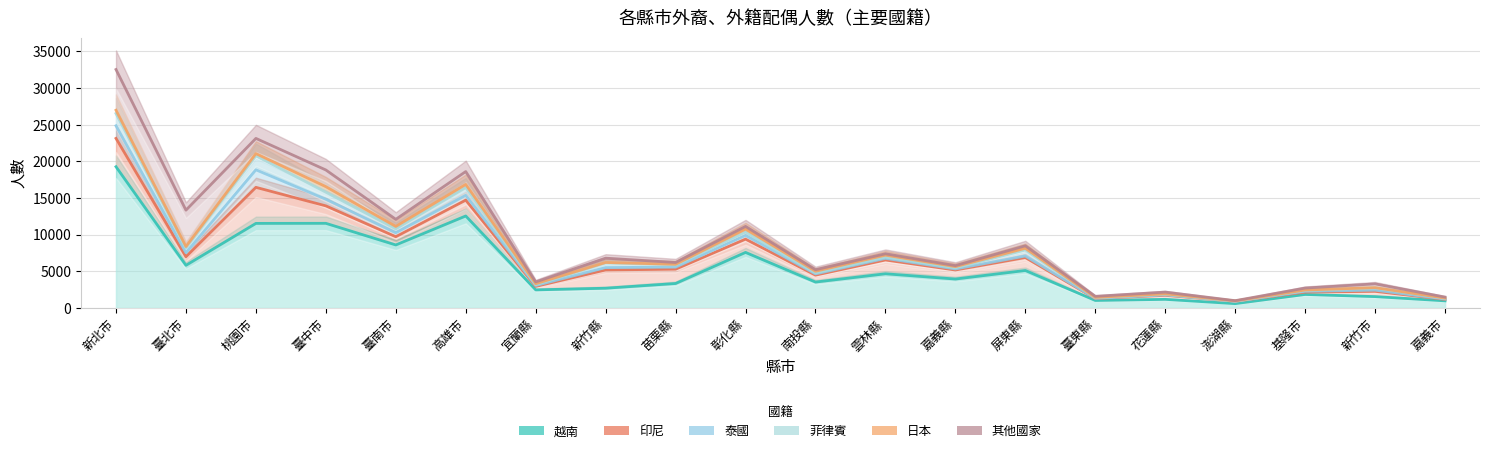

Reading right to left, what are all the values shown in this chart?

越南: 嘉義市=971	新竹市=1550	基隆市=1843	澎湖縣=590	花蓮縣=1174	臺東縣=1022	屏東縣=5115	嘉義縣=3946	雲林縣=4664	南投縣=3533	彰化縣=7580	苗栗縣=3338	新竹縣=2696	宜蘭縣=2467	高雄市=12549	臺南市=8596	臺中市=11547	桃園市=11537	臺北市=5819	新北市=19266
印尼: 嘉義市=1171	新竹市=2269	基隆市=2160	澎湖縣=911	花蓮縣=1723	臺東縣=1281	屏東縣=6877	嘉義縣=5175	雲林縣=6540	南投縣=4474	彰化縣=9386	苗栗縣=5289	新竹縣=5184	宜蘭縣=2942	高雄市=14706	臺南市=9718	臺中市=13924	桃園市=16456	臺北市=6983	新北市=23131
泰國: 嘉義市=1214	新竹市=2432	基隆市=2276	澎湖縣=912	花蓮縣=1790	臺東縣=1312	屏東縣=7091	嘉義縣=5326	雲林縣=6770	南投縣=4650	彰化縣=9897	苗栗縣=5571	新竹縣=5511	宜蘭縣=3066	高雄市=15365	臺南市=10260	臺中市=14825	桃園市=18852	臺北市=7535	新北市=24853
菲律賓: 嘉義市=1286	新竹市=2744	基隆市=2384	澎湖縣=920	花蓮縣=1863	臺東縣=1398	屏東縣=7903	嘉義縣=5471	雲林縣=6946	南投縣=4782	彰化縣=10342	苗栗縣=5883	新竹縣=6154	宜蘭縣=3174	高雄市=16423	臺南市=10791	臺中市=15794	桃園市=20756	臺北市=8190	新北市=26525
日本: 嘉義市=1350	新竹市=2768	基隆市=2451	澎湖縣=962	花蓮縣=1925	臺東縣=1440	屏東縣=8144	嘉義縣=5638	雲林縣=7205	南投縣=5008	彰化縣=10754	苗栗縣=5955	新竹縣=6207	宜蘭縣=3308	高雄市=16861	臺南市=11124	臺中市=16549	桃園市=21060	臺北市=8377	新北市=26976
其他國家: 嘉義市=1487	新竹市=3286	基隆市=2716	澎湖縣=996	花蓮縣=2165	臺東縣=1591	屏東縣=8482	嘉義縣=5776	雲林縣=7392	南投縣=5219	彰化縣=11126	苗栗縣=6203	新竹縣=6793	宜蘭縣=3553	高雄市=18609	臺南市=12092	臺中市=18825	桃園市=23131	臺北市=13342	新北市=32528